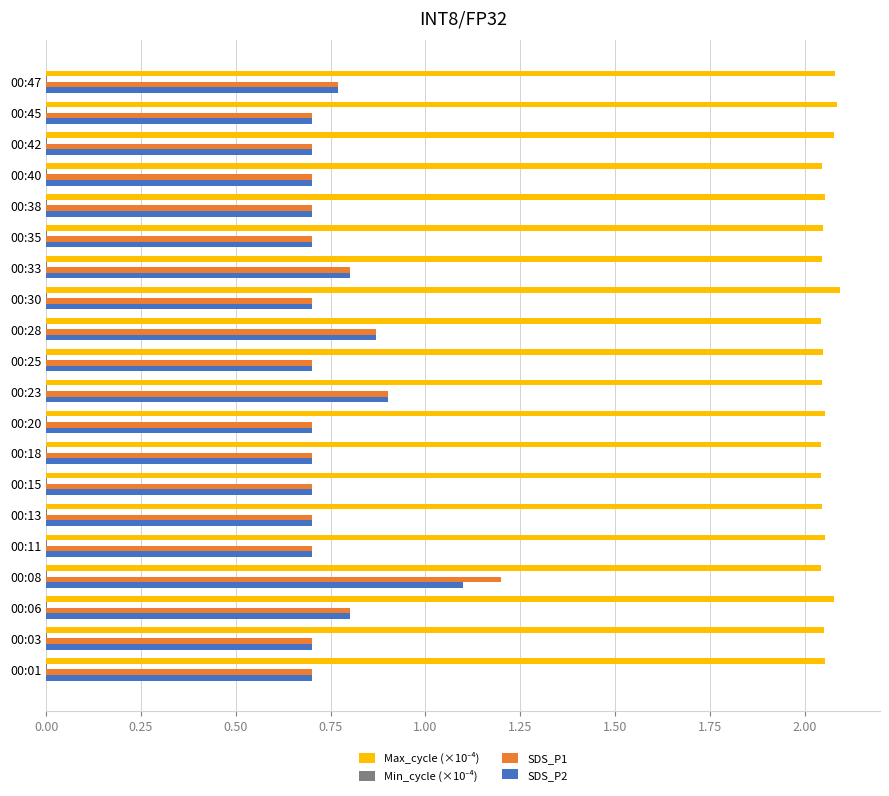

The SDS_P1 series shows 0.7 at 00:38. True or false?

True